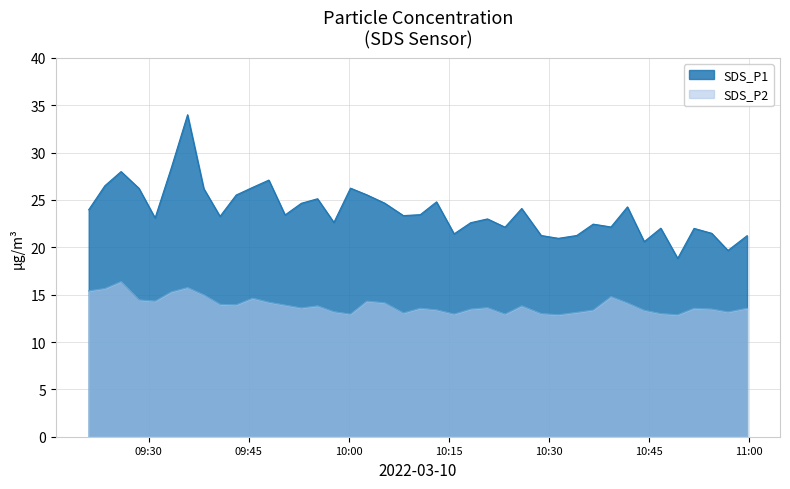

What is the difference between the maximum and minimum values in the SDS_P2 series?

3.5